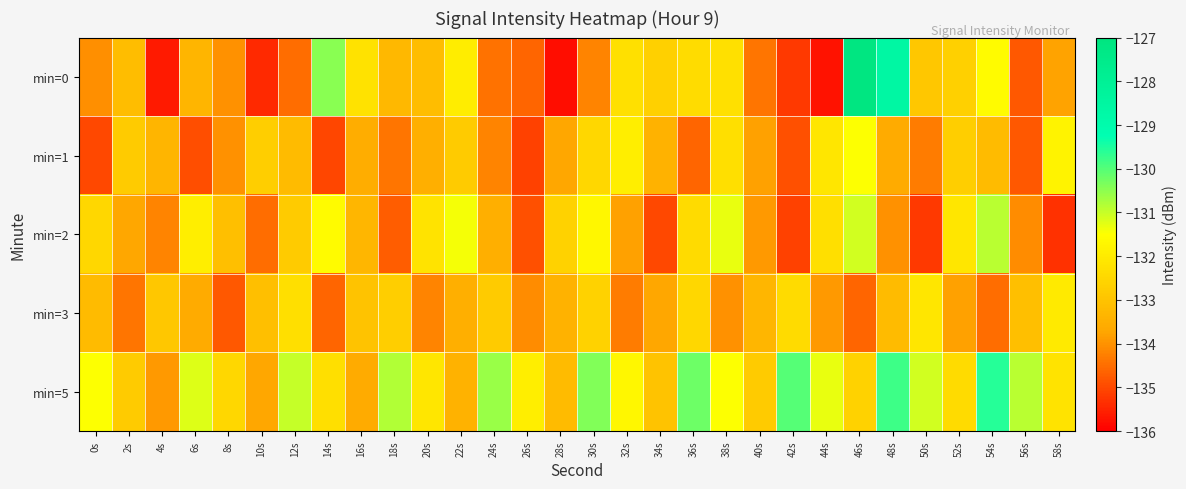

What is the spread (max minus min) of values at 36s?

4.4